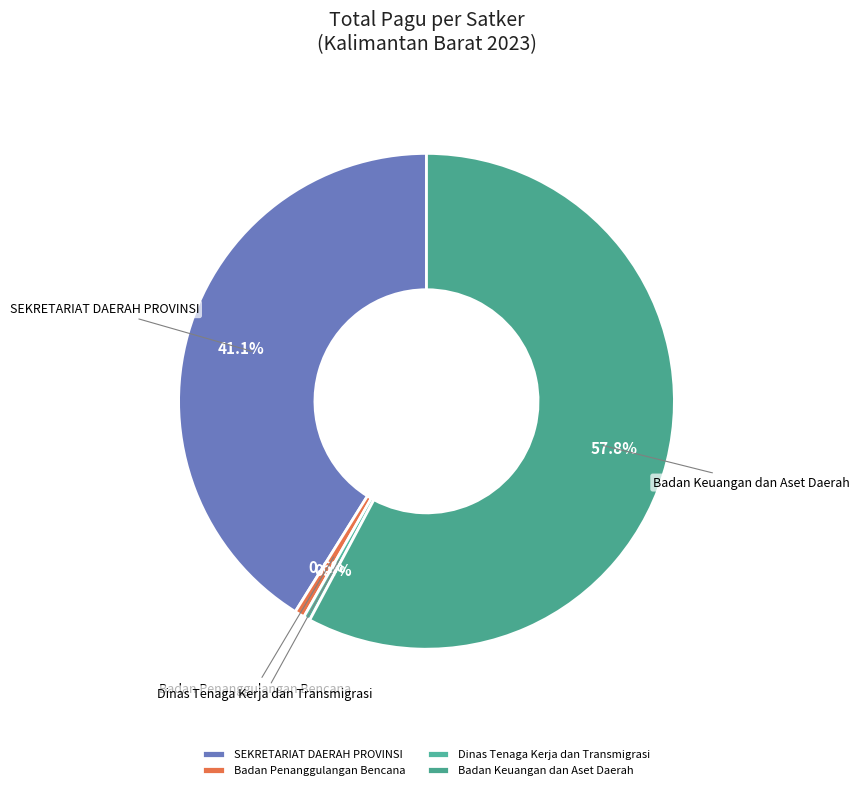

Count the number of slices in the pie.

4